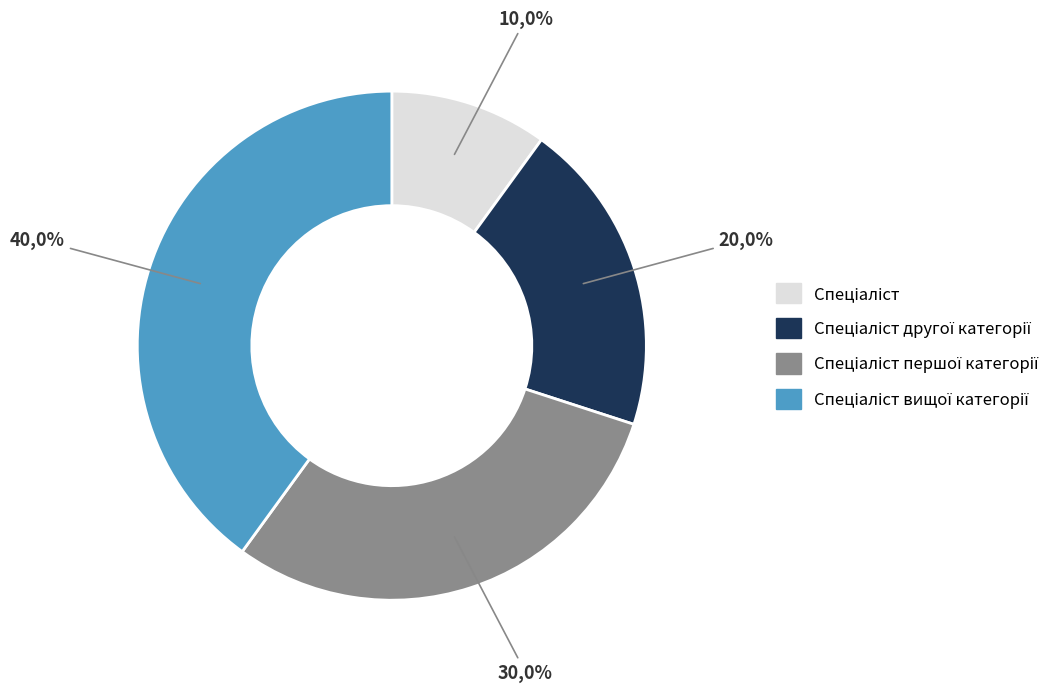

Is it true that Спеціаліст вищої категорії is 54% of the pie?

False